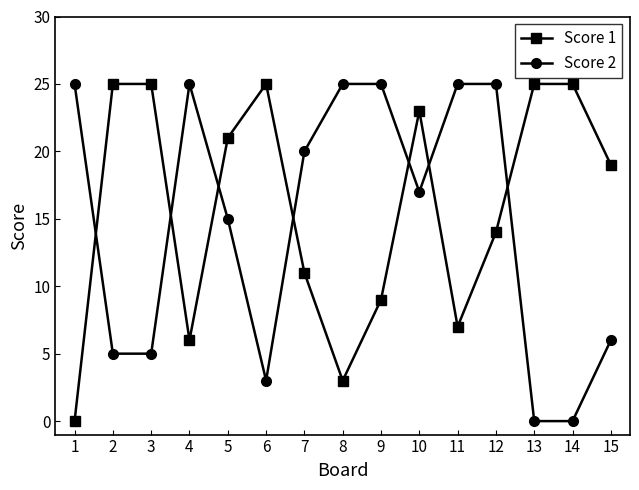

How many intersections are there between Score 1 and Score 2?

7